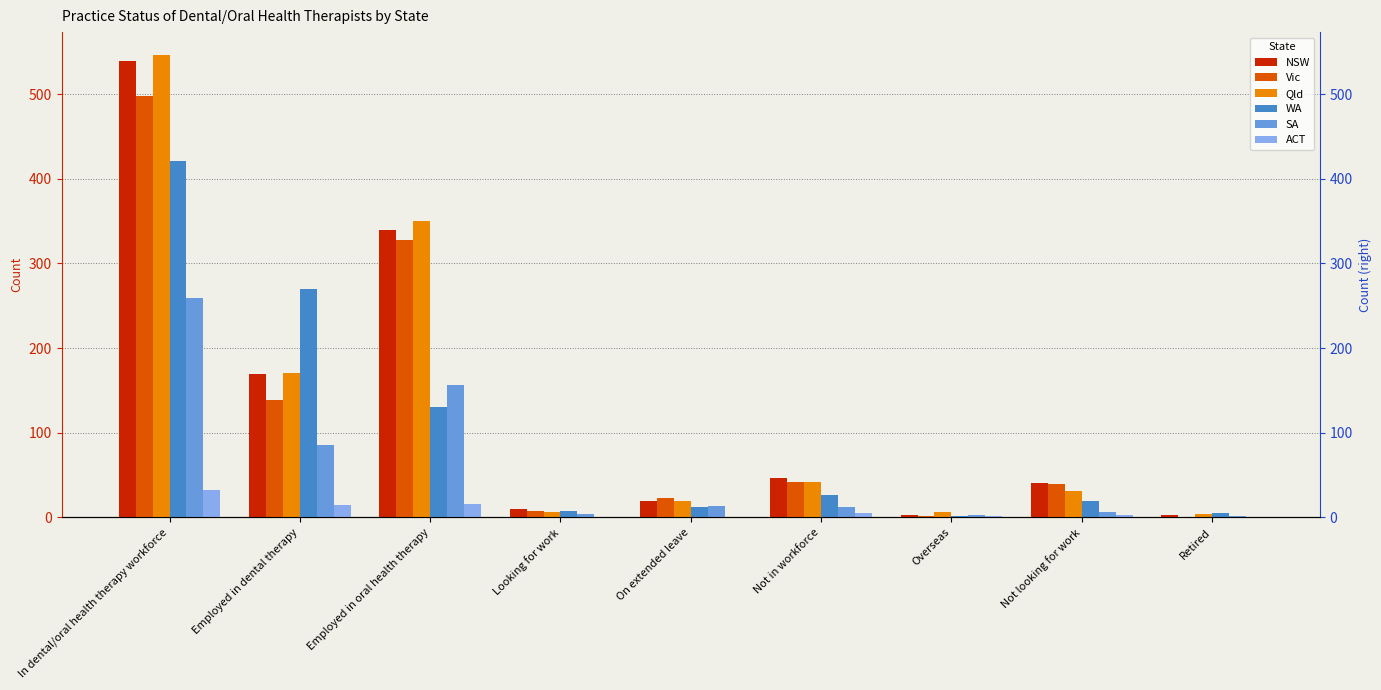

What is the difference between the maximum and minimum values in the SA series?

257